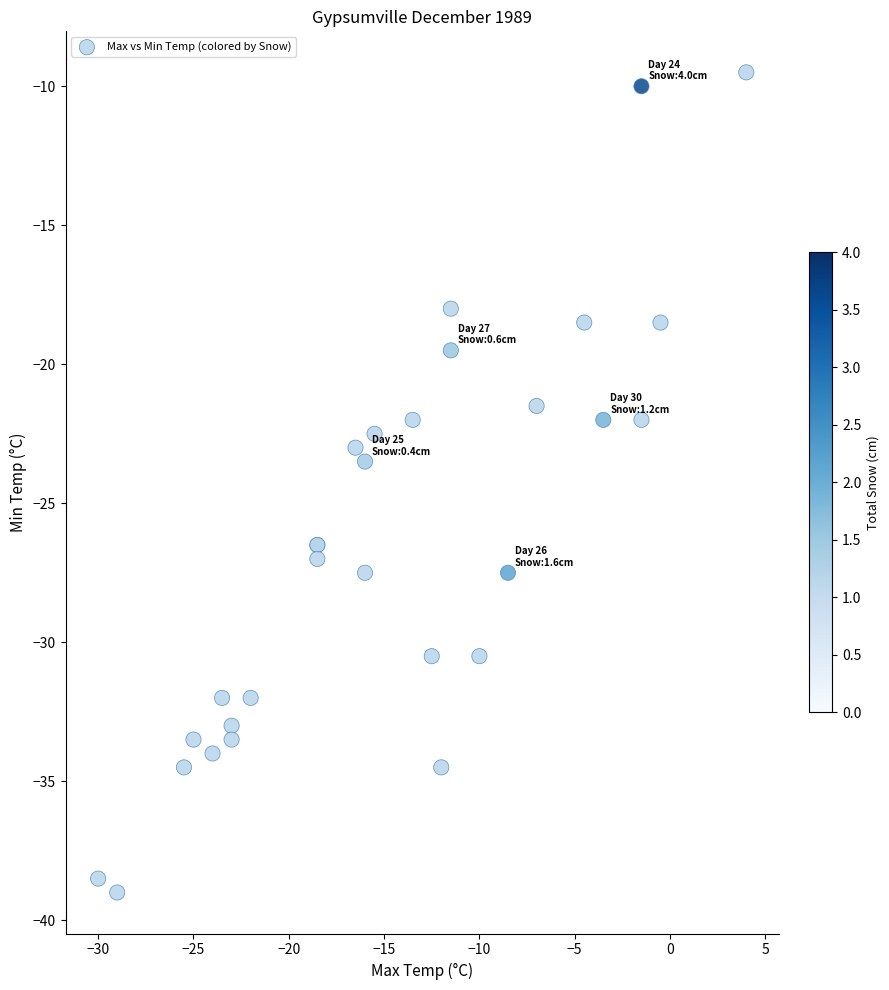

What Y value in the scatter plot is closest to -24?

-23.5